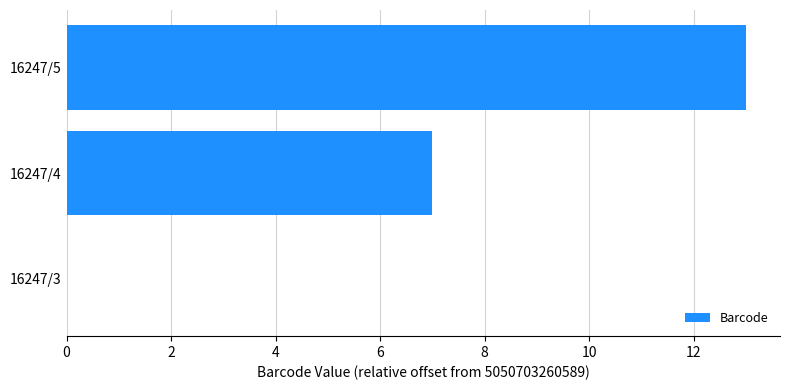

At which category does the chart reach its peak across all series?

16247/5